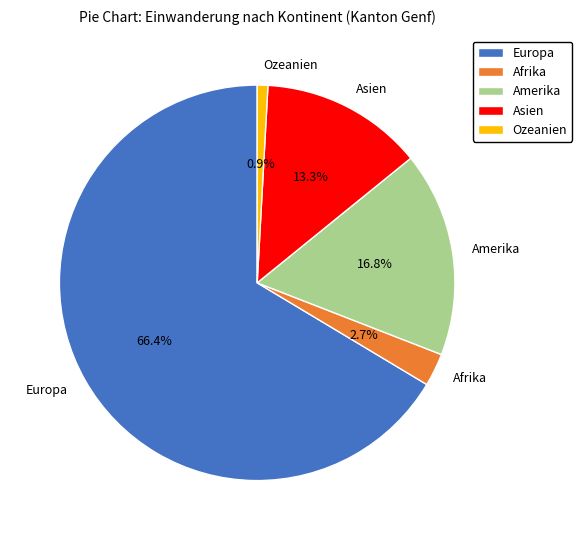

Rank the categories by value from highest to lowest.

Europa, Amerika, Asien, Afrika, Ozeanien